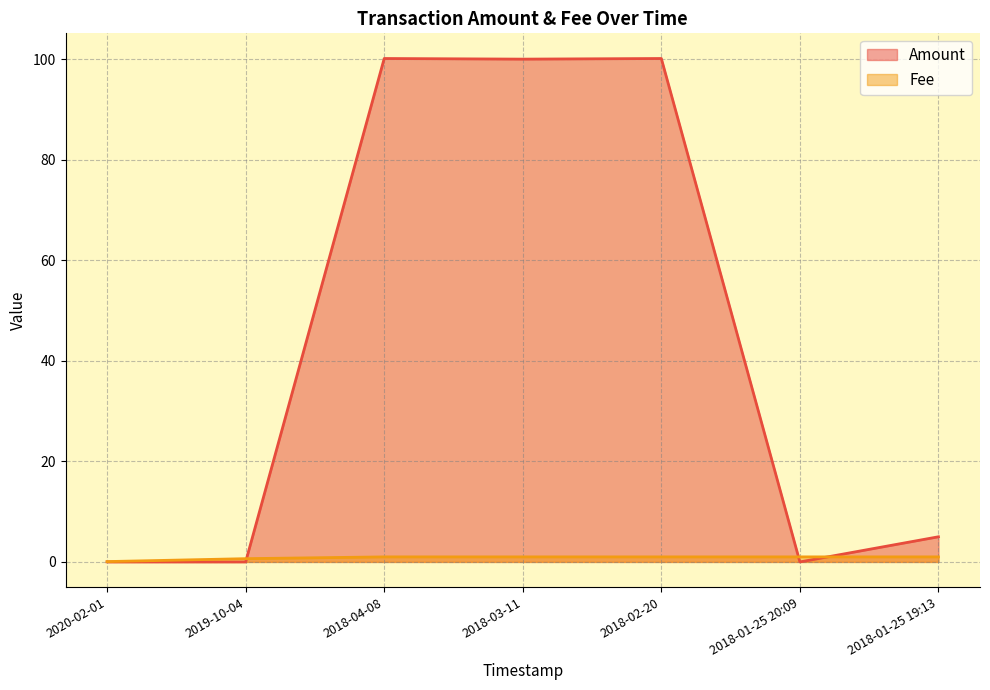

At which category does Amount reach its first local peak?

2018-04-08